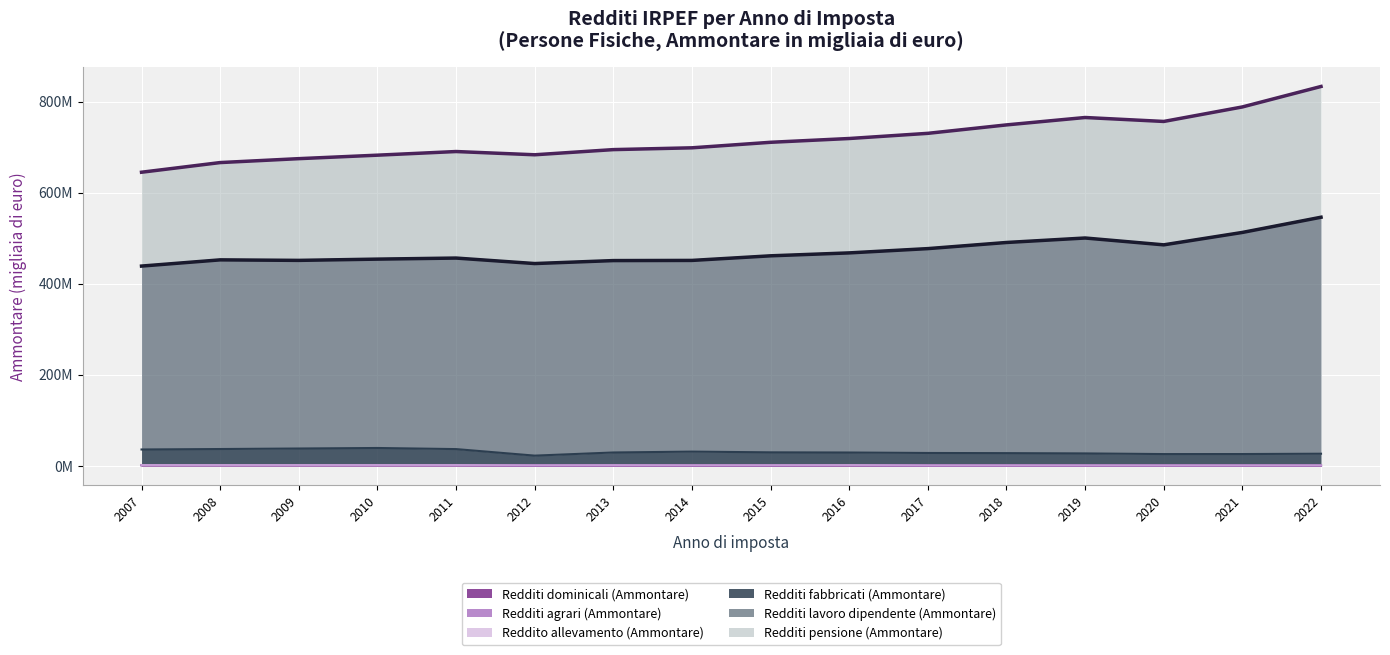

What is the minimum value shown in the chart?

543212.0